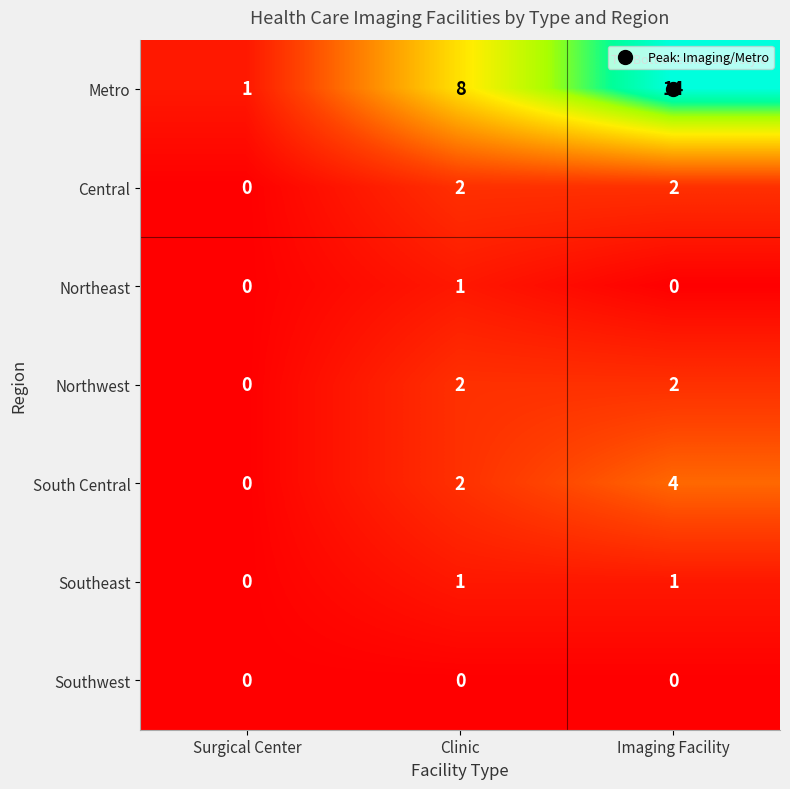

At which category is the sum across all series the highest?

Imaging Facility